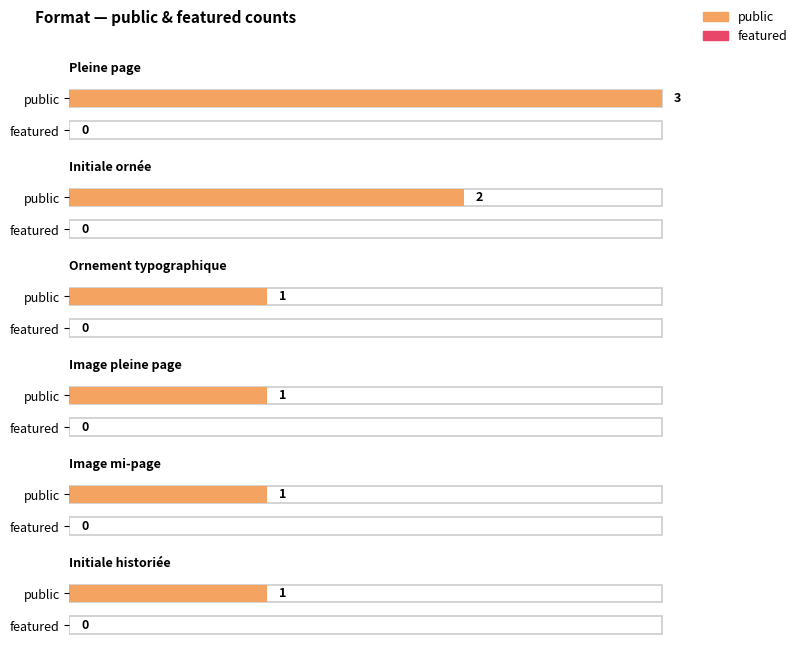

Between Pleine page and Image mi-page, which is larger?

Pleine page